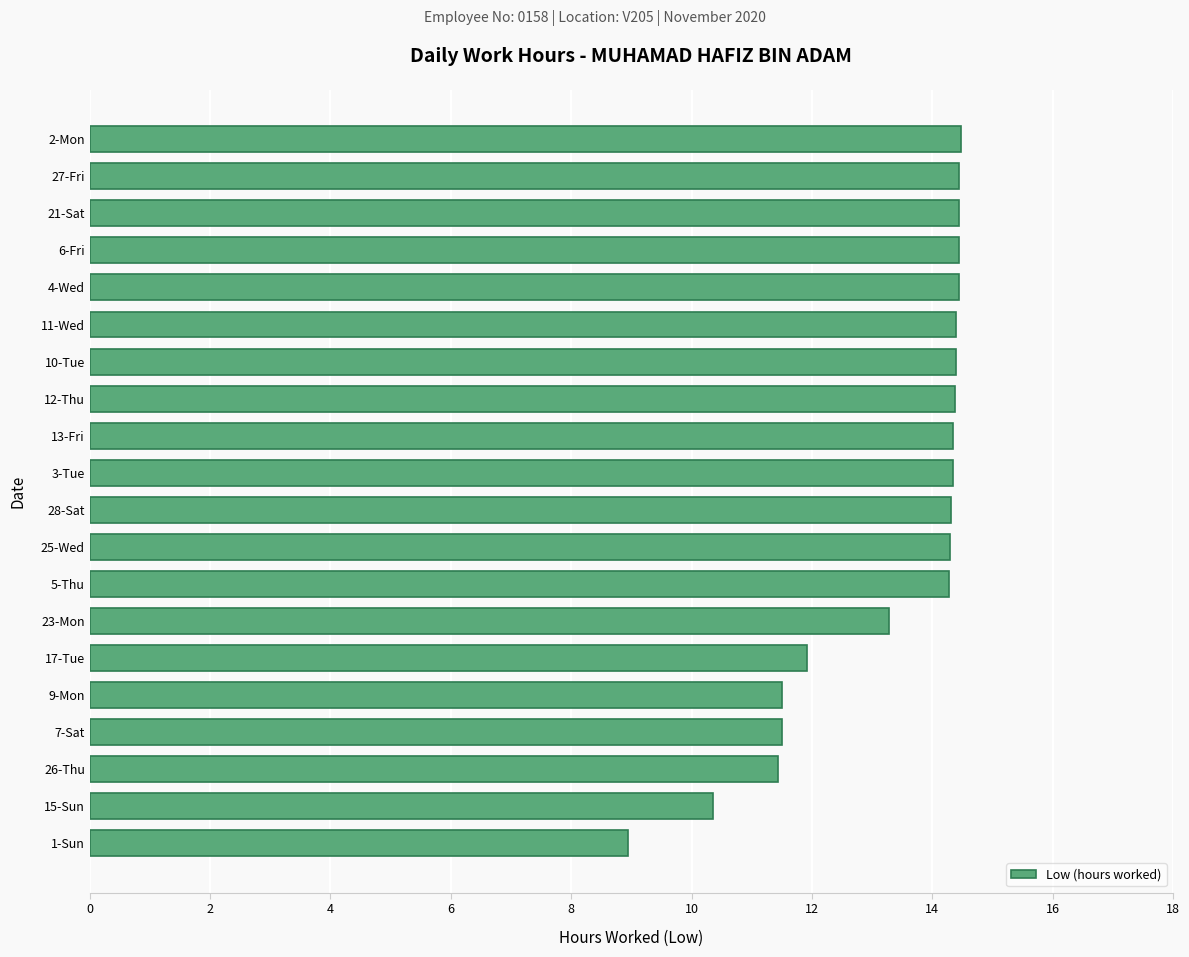

What is the greatest value displayed?

14.5